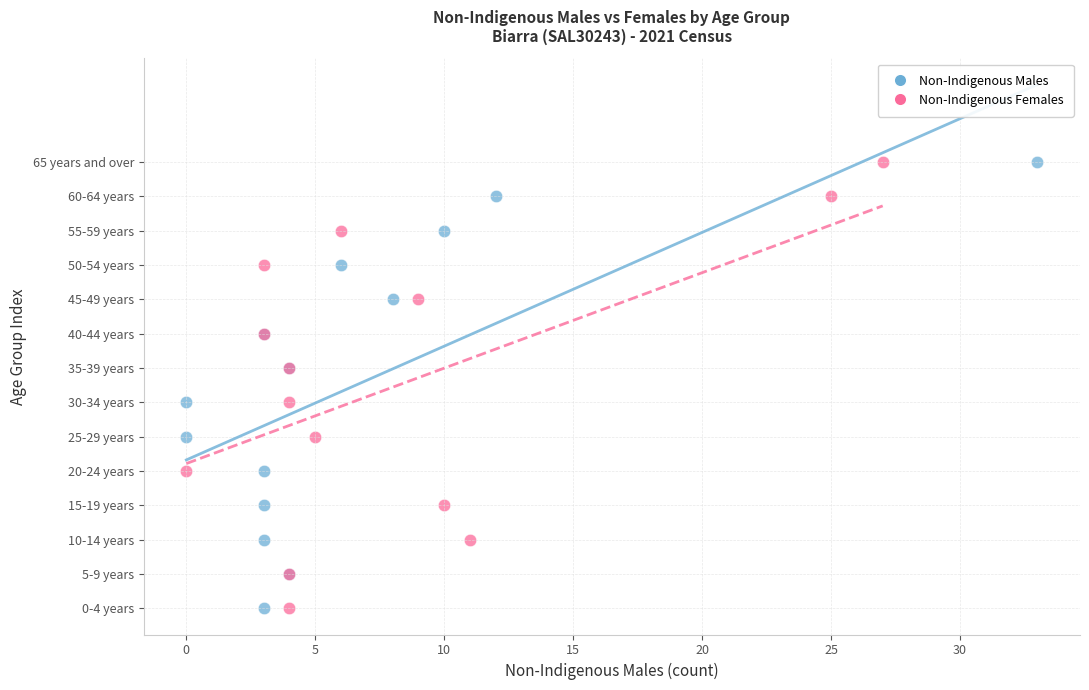

What are all the series names shown in the legend?

Non-Indigenous Males, Non-Indigenous Females